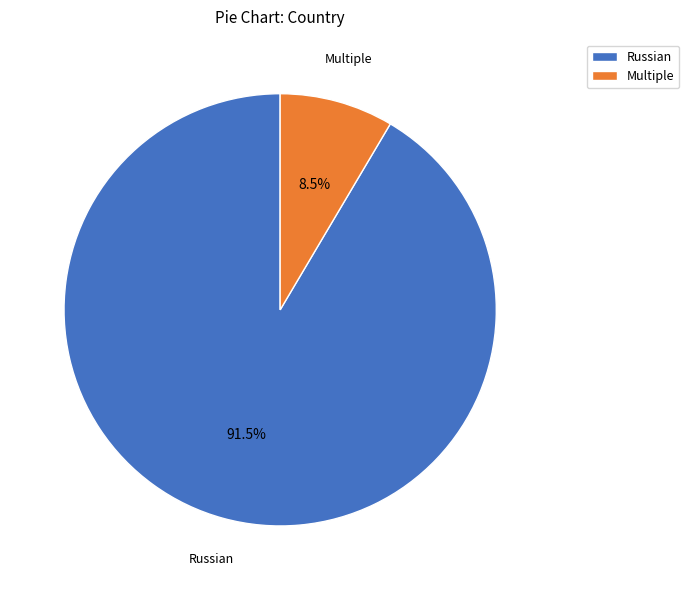

Combined, do Multiple and Russian account for over 50%?

Yes